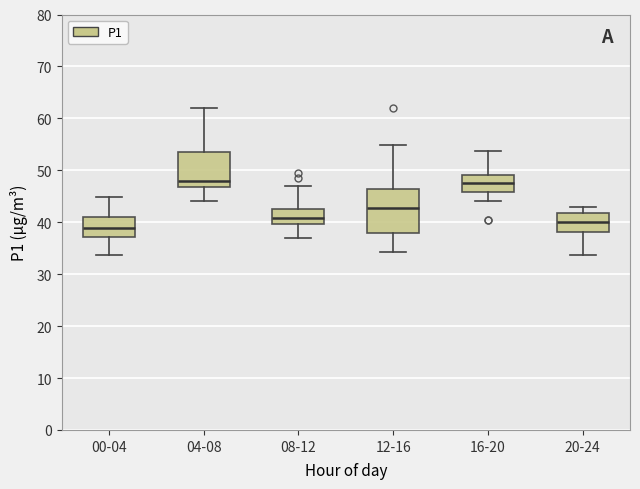

Comparing the boxes themselves (not the whiskers), which one is the tallest?

12-16